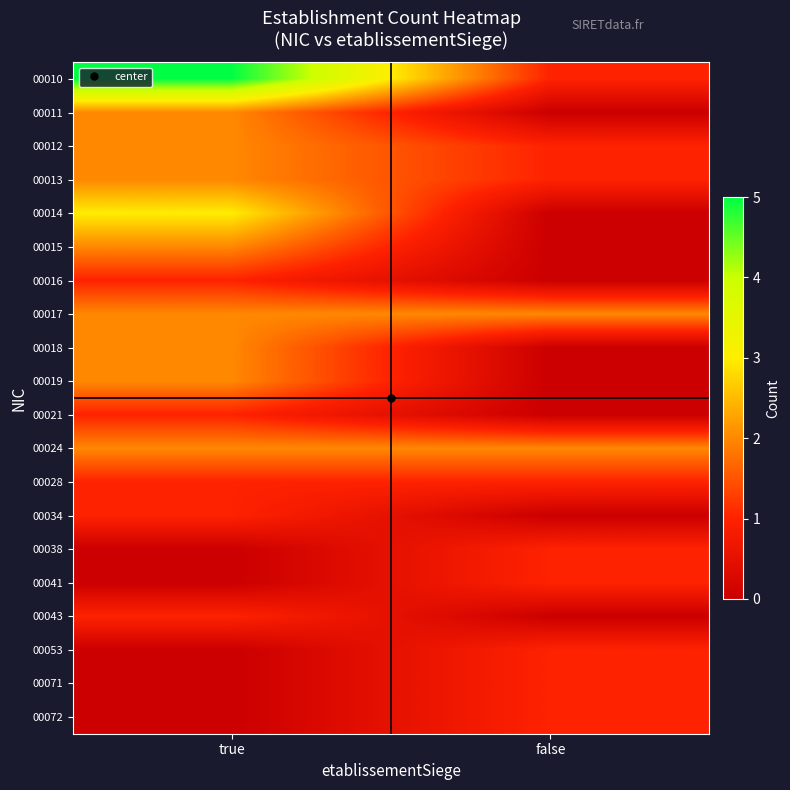

Between false and true, which is larger?

true